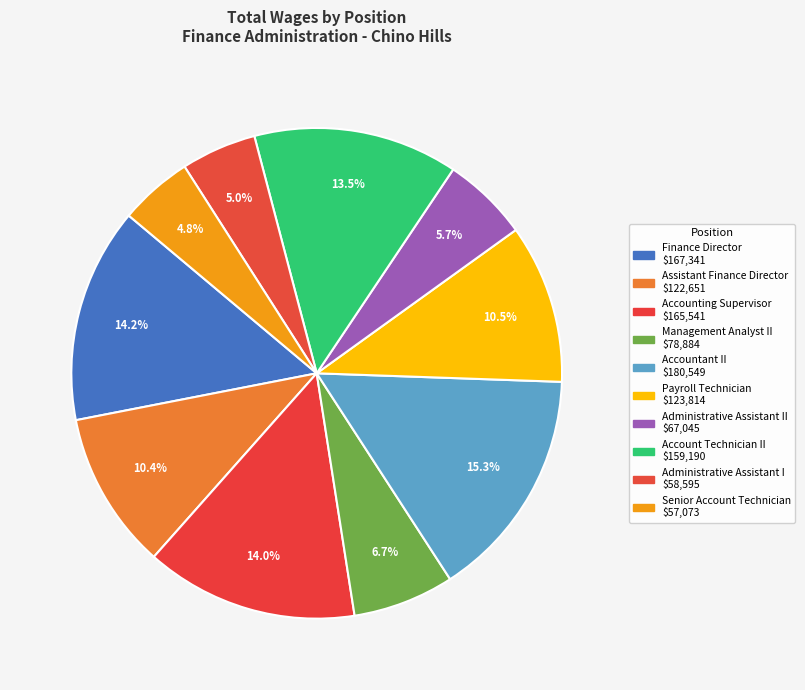

Count the number of slices in the pie.

10